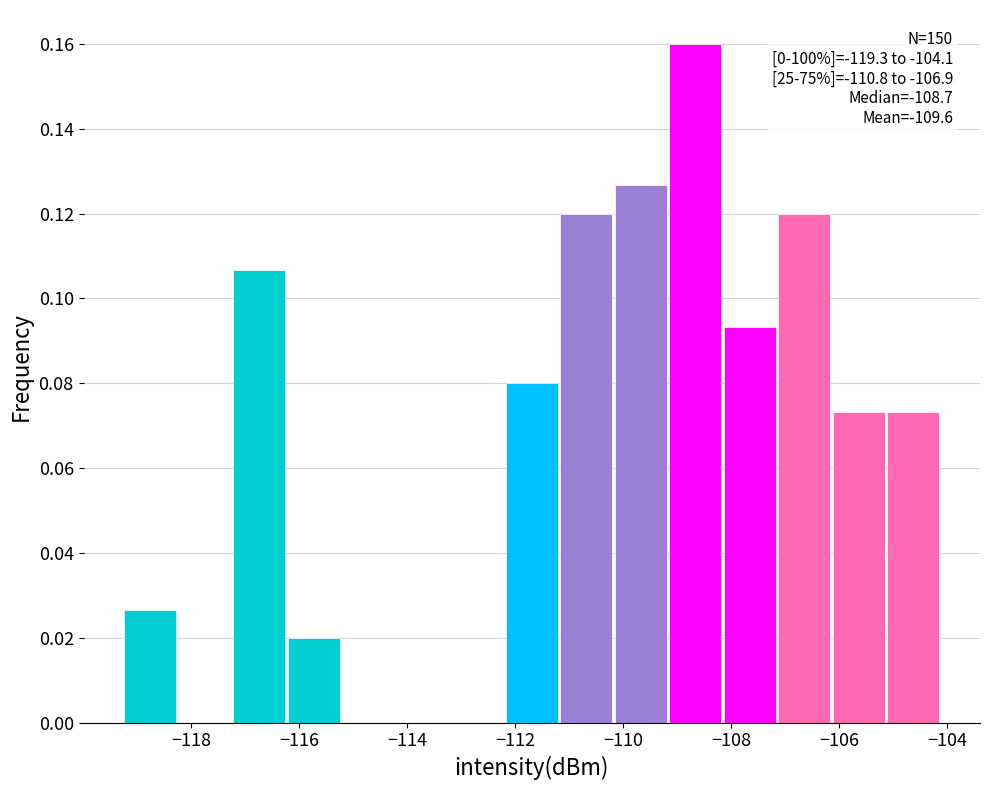

Which range on the x-axis has the tallest bar?

-109.2 to -108.2